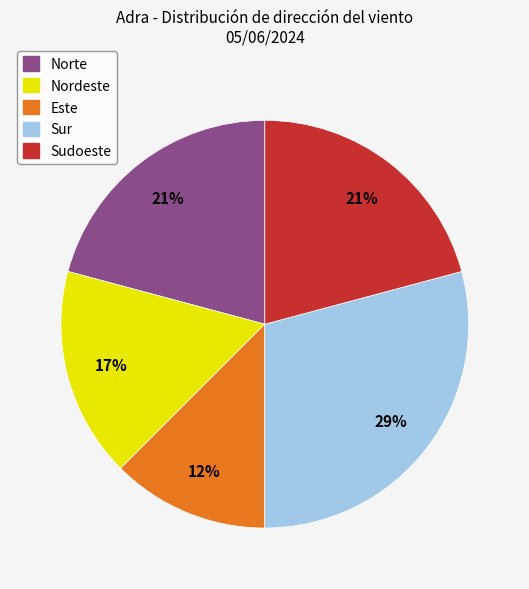

Does any single category account for the majority?

No